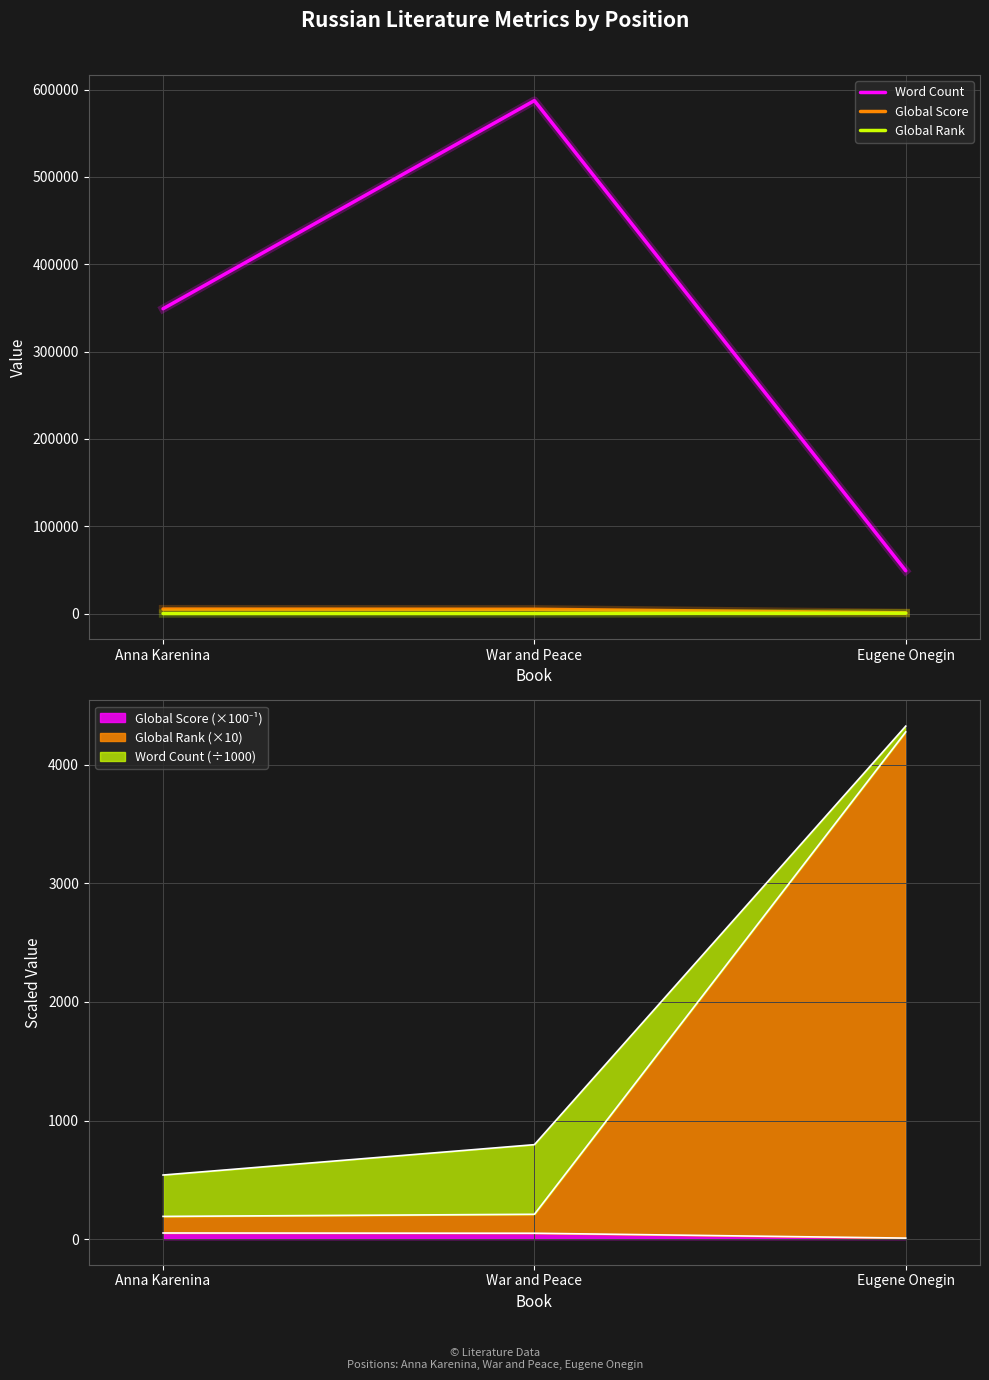

How many lines are shown in the chart?

3